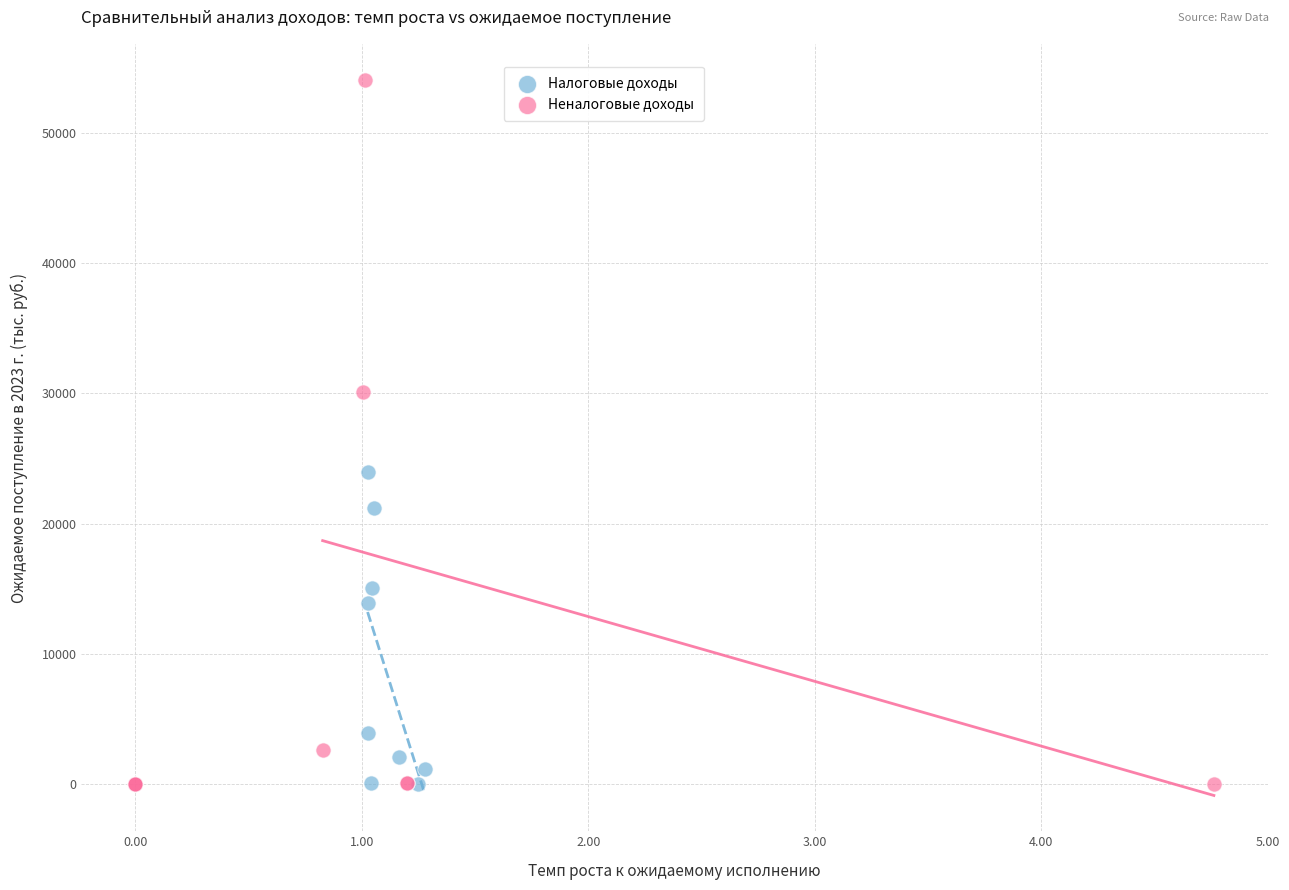

Which series reaches the maximum Y coordinate?

Неналоговые доходы